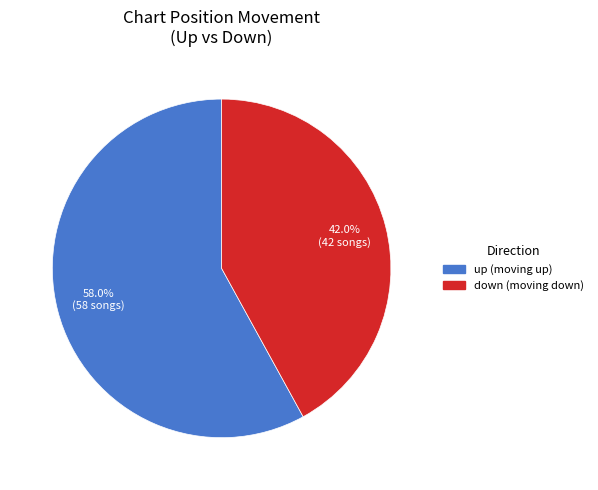

Rank the categories by value from highest to lowest.

up, down